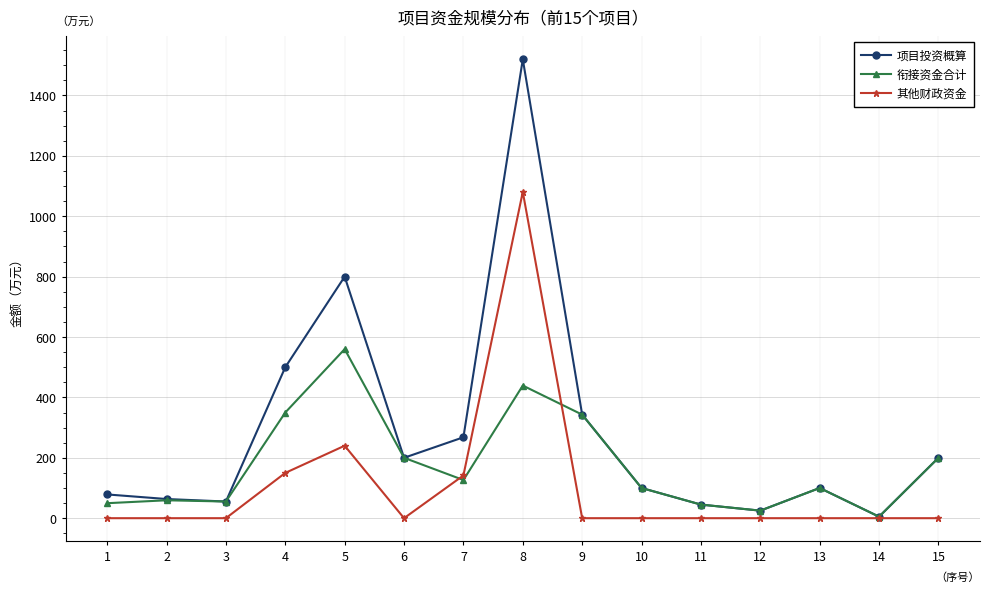

Which series has the largest range (max minus min)?

项目投资概算